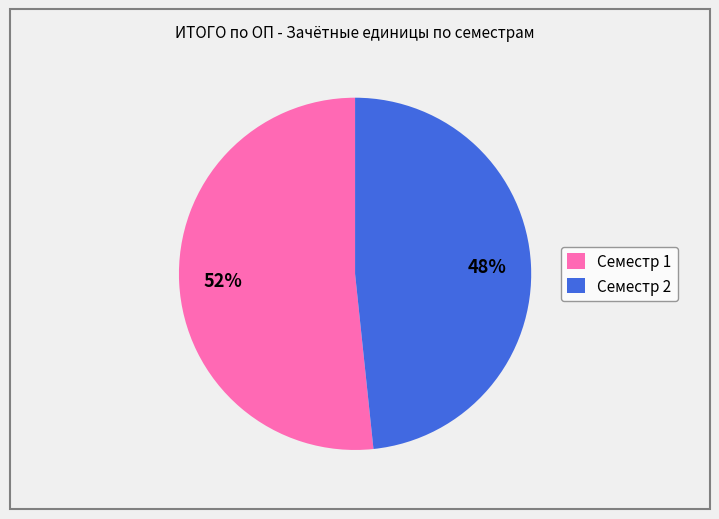

Which slice represents more than half of the pie?

Семестр 1